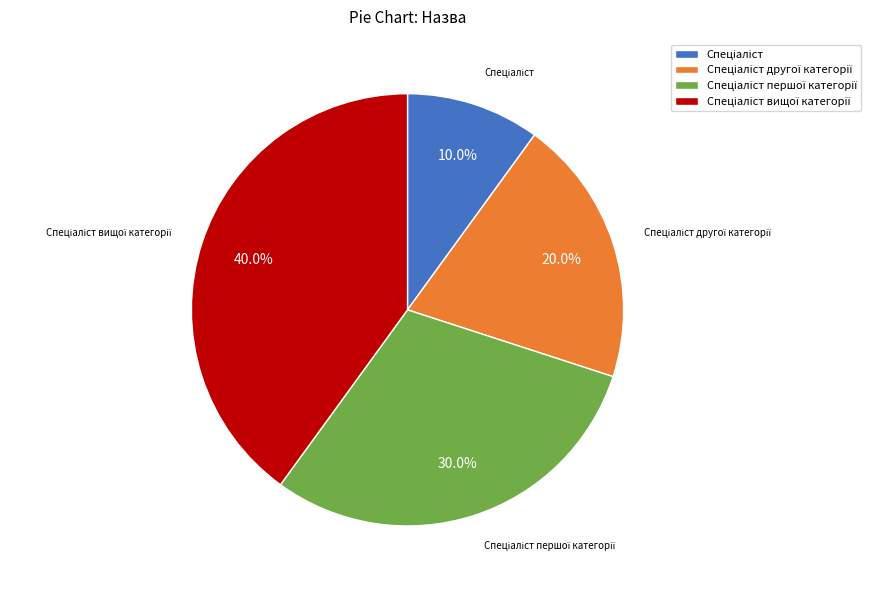

Does any single category account for the majority?

No